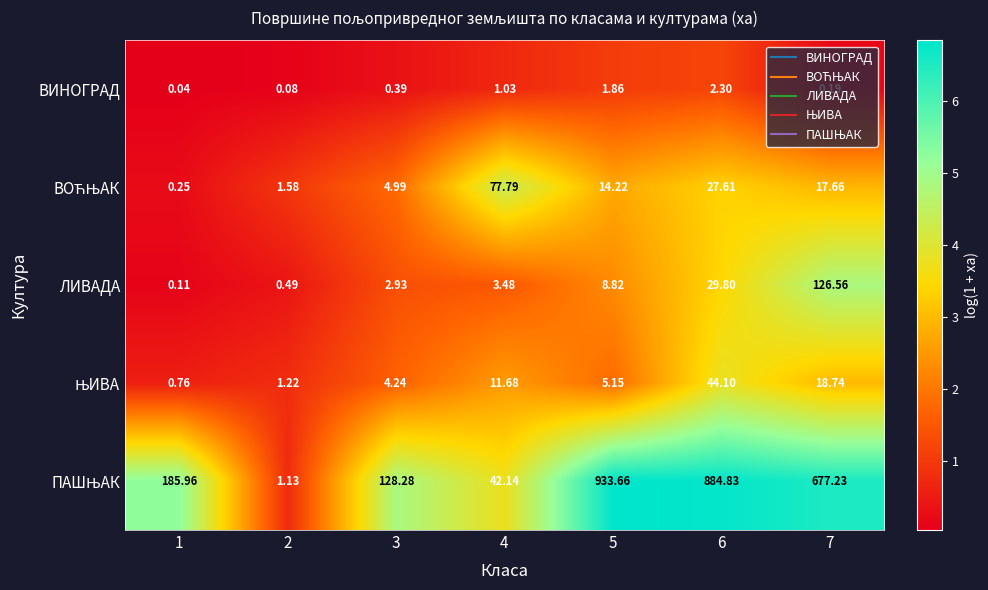

At which category is the sum across all series the highest?

6